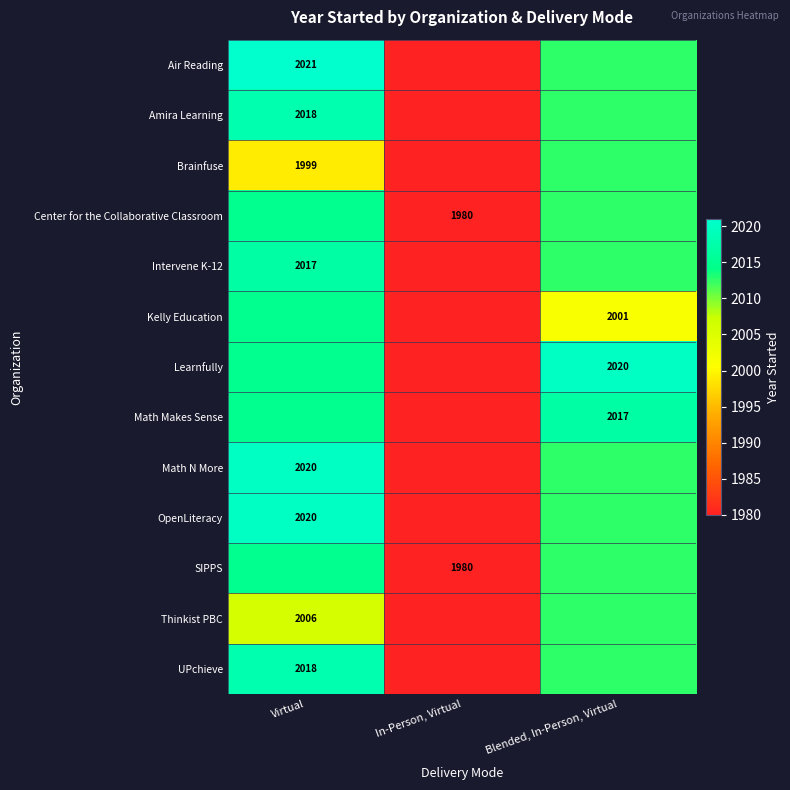

At how many categories does at least one series exceed 2005?

2